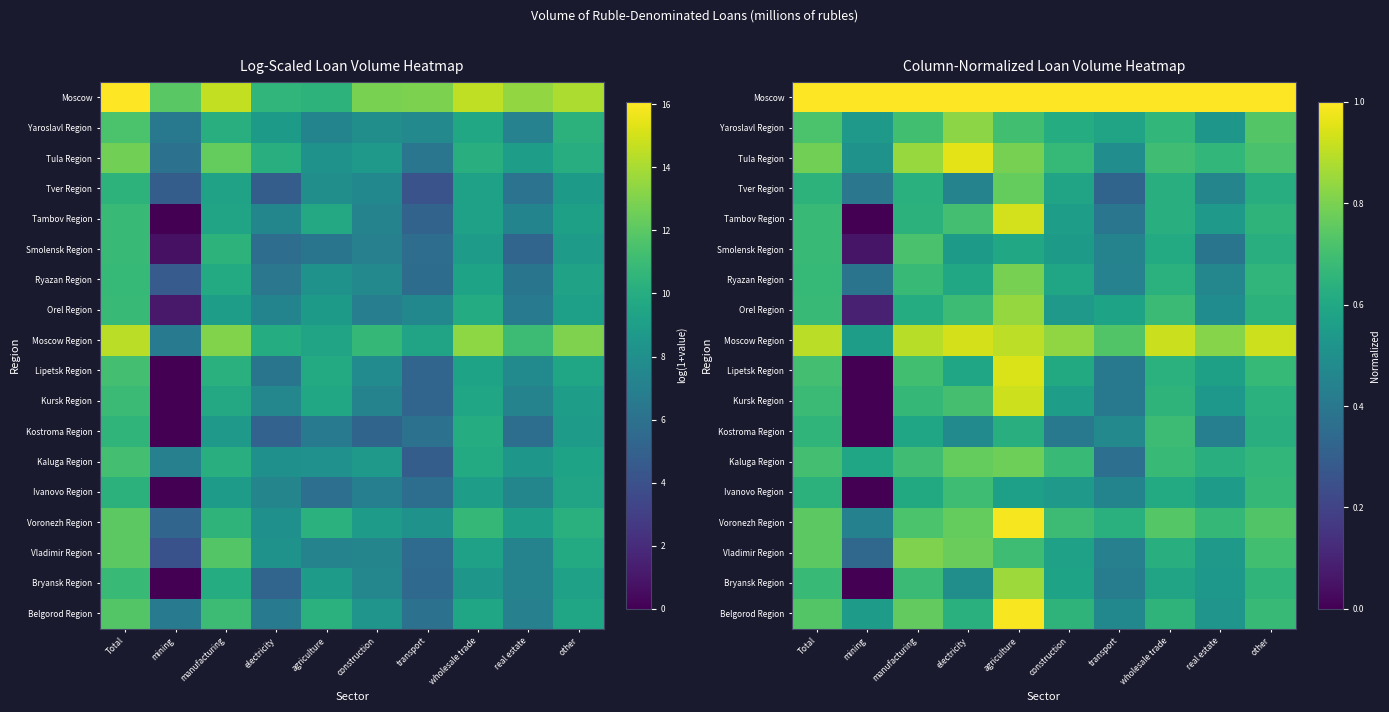

How many categories are shown in the chart?

10